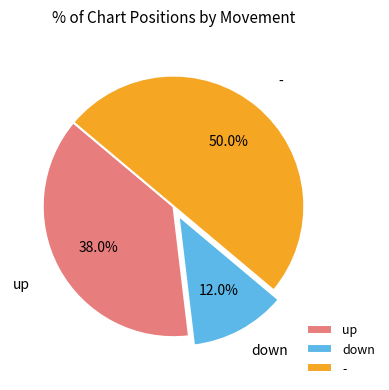

What portion of the pie excludes up?

62.0%